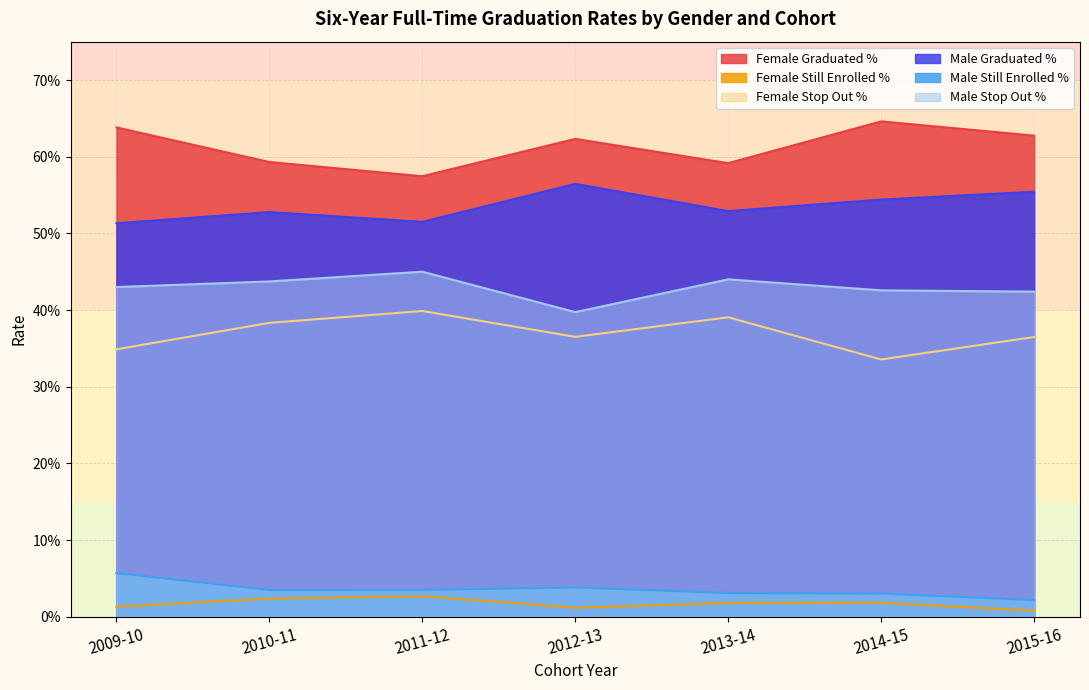

What are all the series names shown in the legend?

Female Graduated %, Female Still Enrolled %, Female Stop Out %, Male Graduated %, Male Still Enrolled %, Male Stop Out %